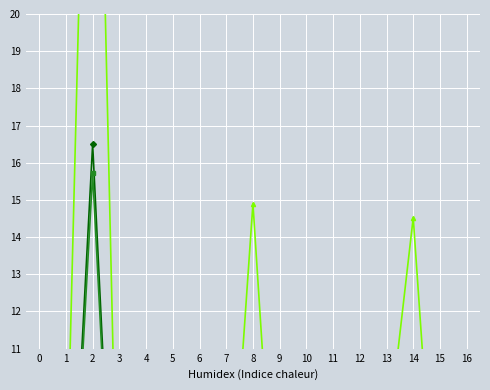

What is the total value across all series at 15?

8.4